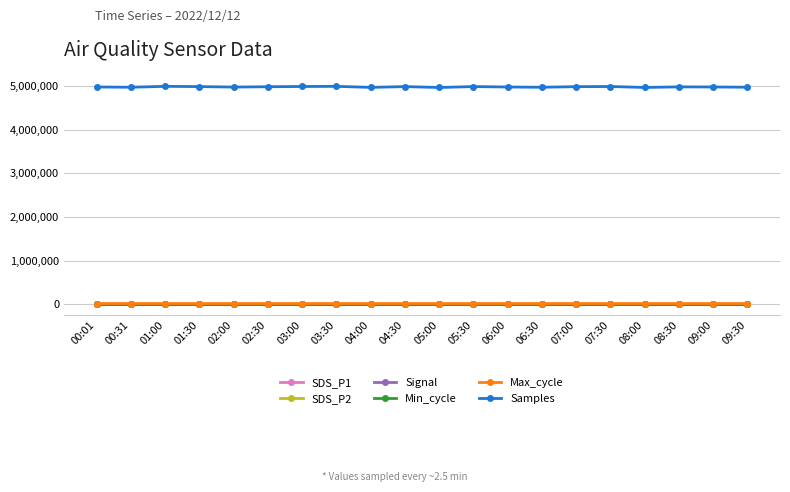

True or false: Samples and Signal intersect in this chart.

False